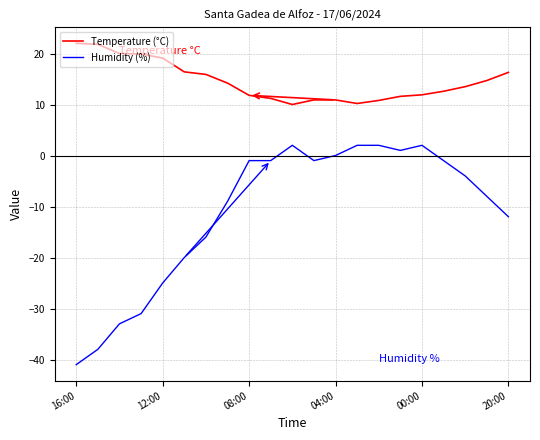

True or false: Temperature (°C) and Humidity (%) cross at least once.

False